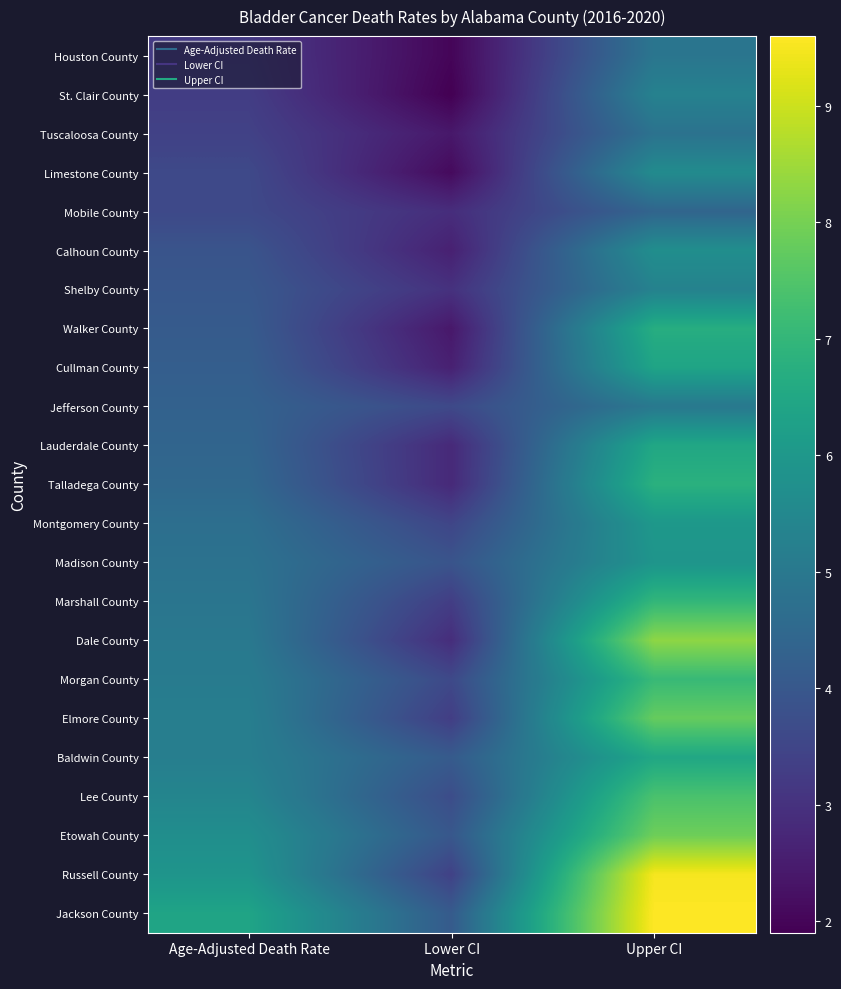

How many series are shown in this chart?

23